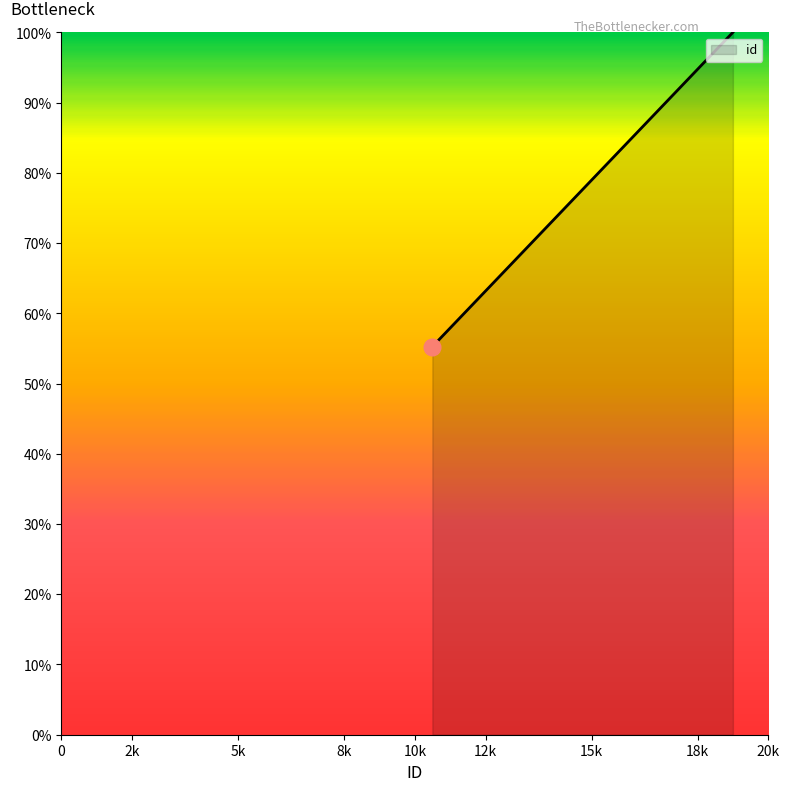

What is the difference between the maximum and minimum values?

44.7